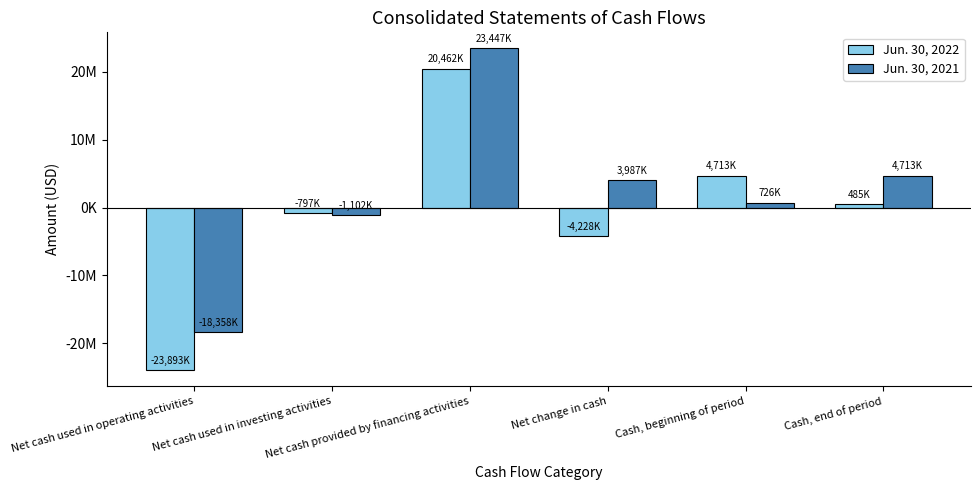

At Net cash provided by financing activities, list the series in order from smallest to largest.

Jun. 30, 2022, Jun. 30, 2021